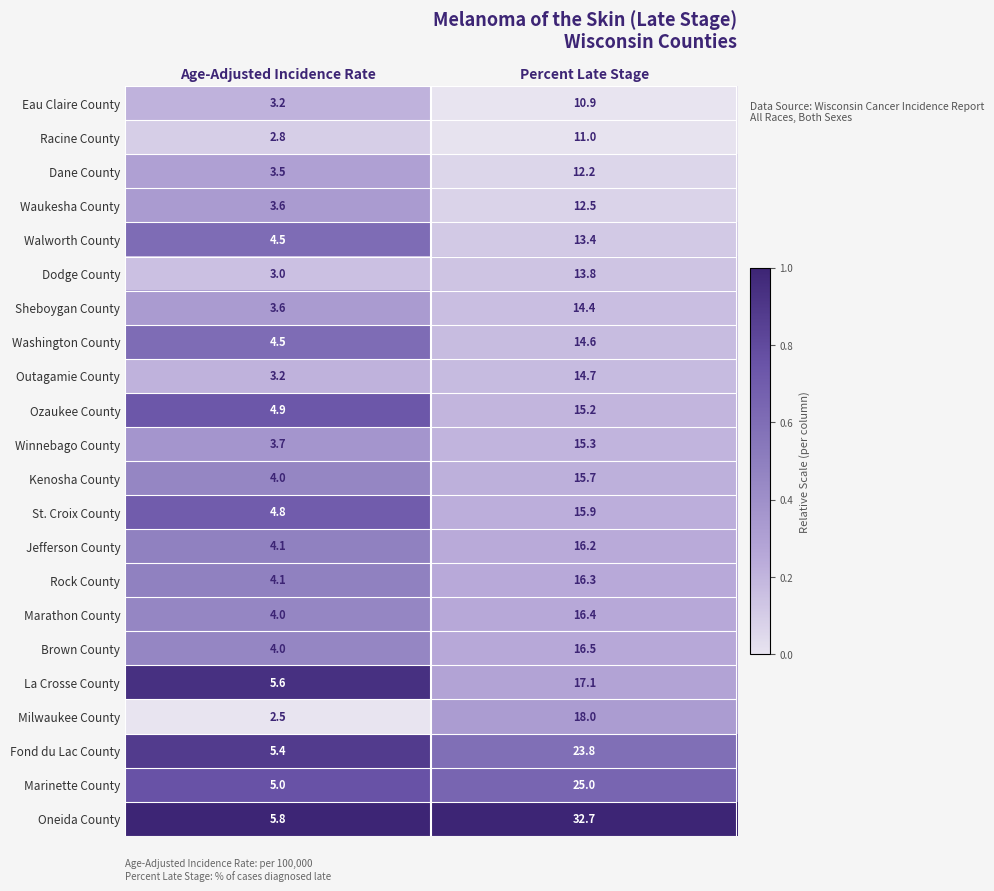

Which series has the largest total across all categories?

Oneida County